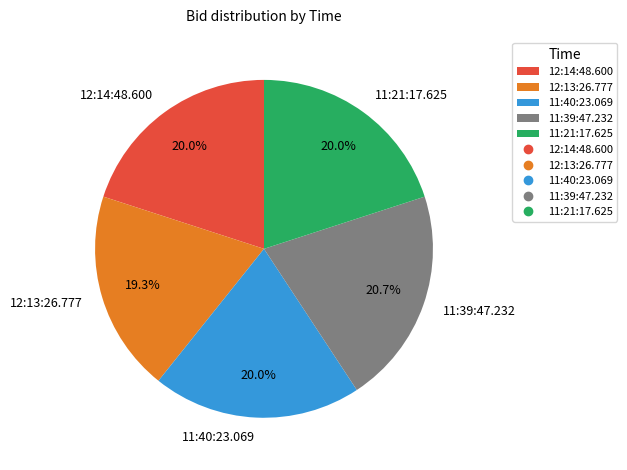

Between 12:13:26.777 and 11:39:47.232, which is larger?

11:39:47.232